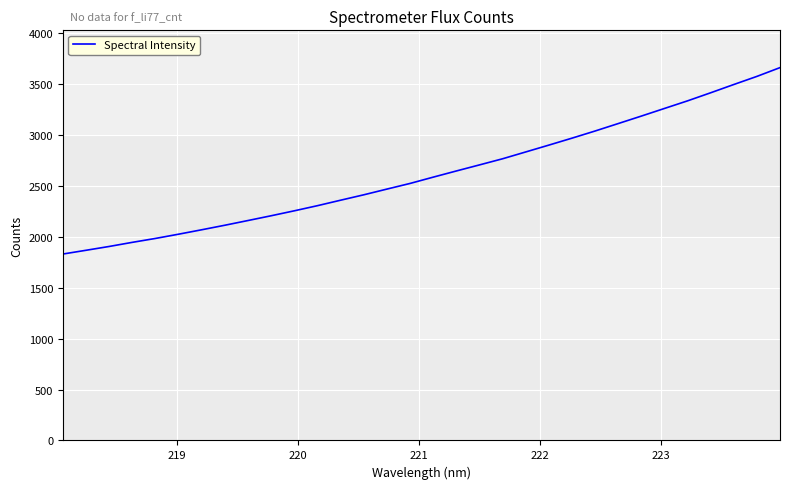

What is the smallest value displayed?

1830.0